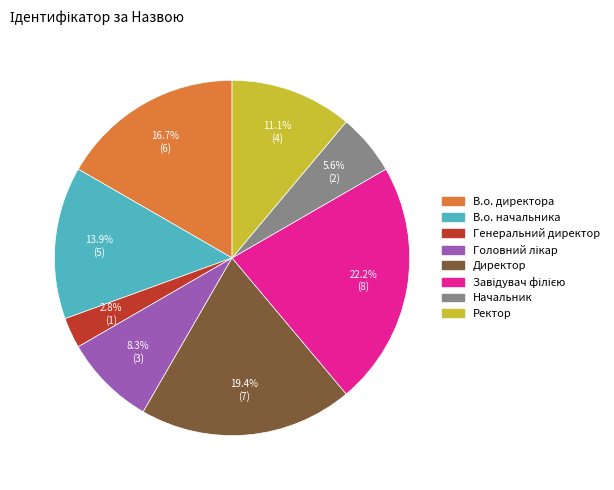

Count the number of slices in the pie.

8